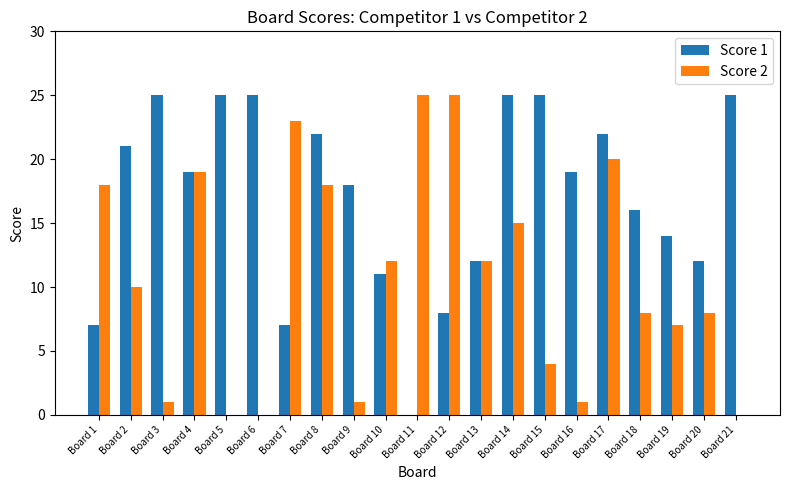

Count the number of categories in the chart.

21